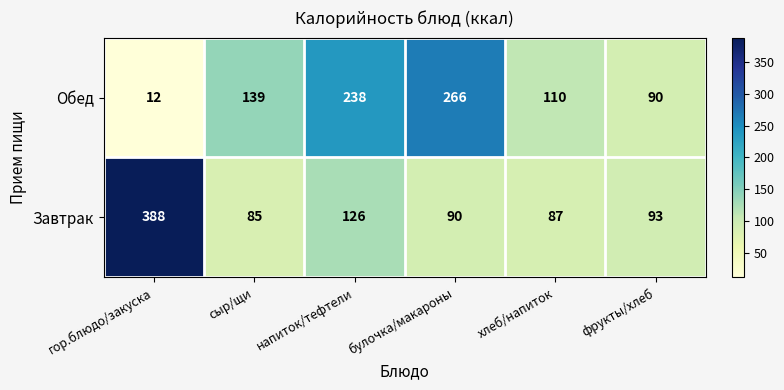

At which category does the chart reach its minimum across all series?

гор.блюдо/закуска